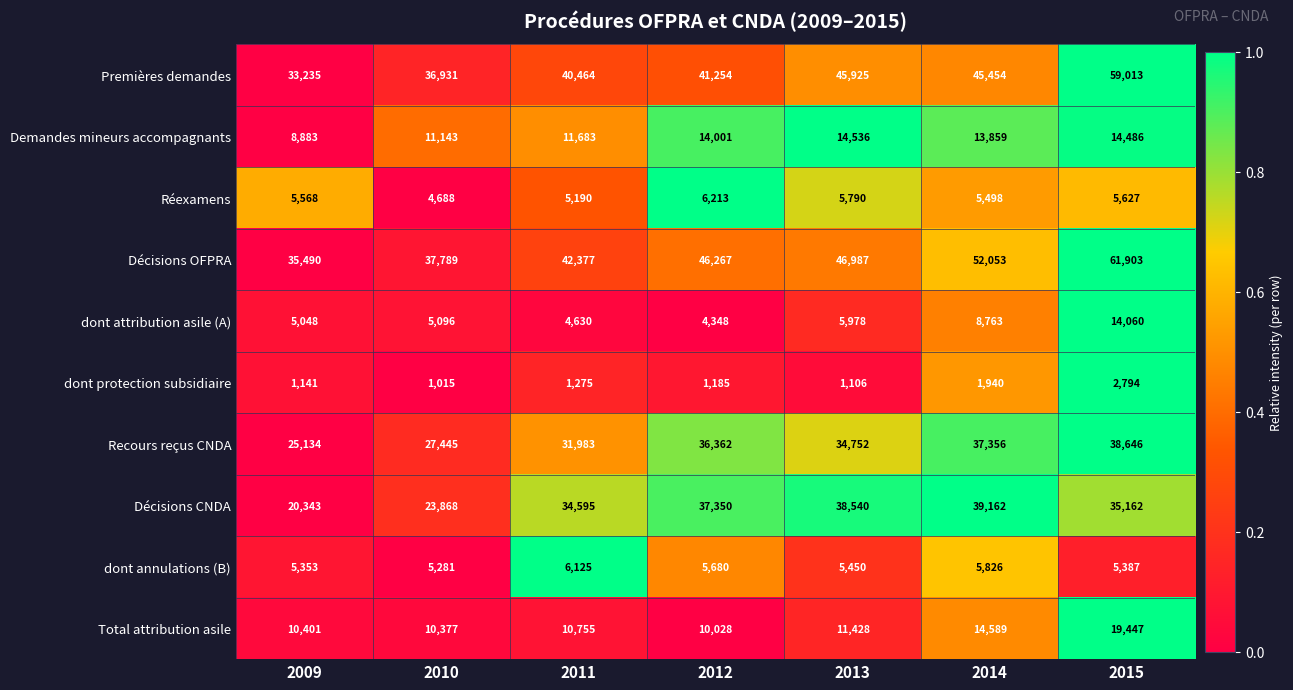

Which category has the highest value across all series?

2015